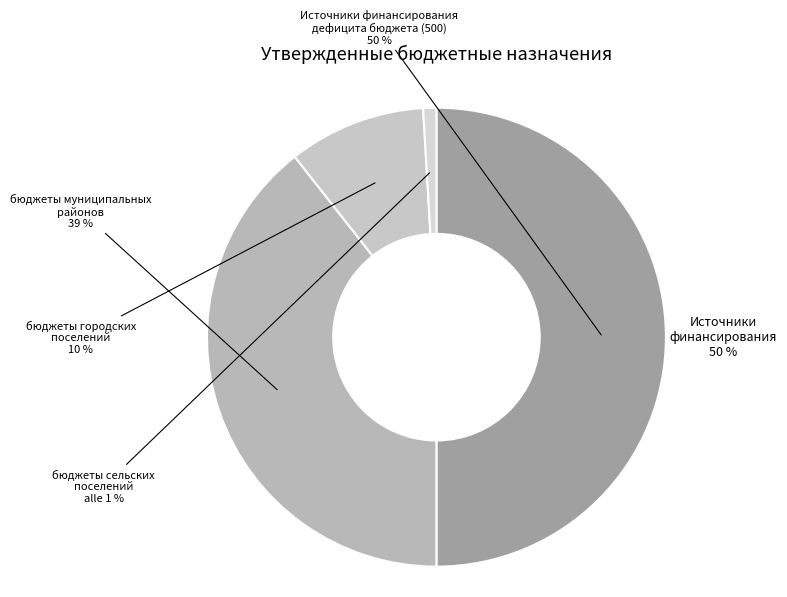

What percentage is the бюджеты сельских поселений slice, to the nearest percent?

1%